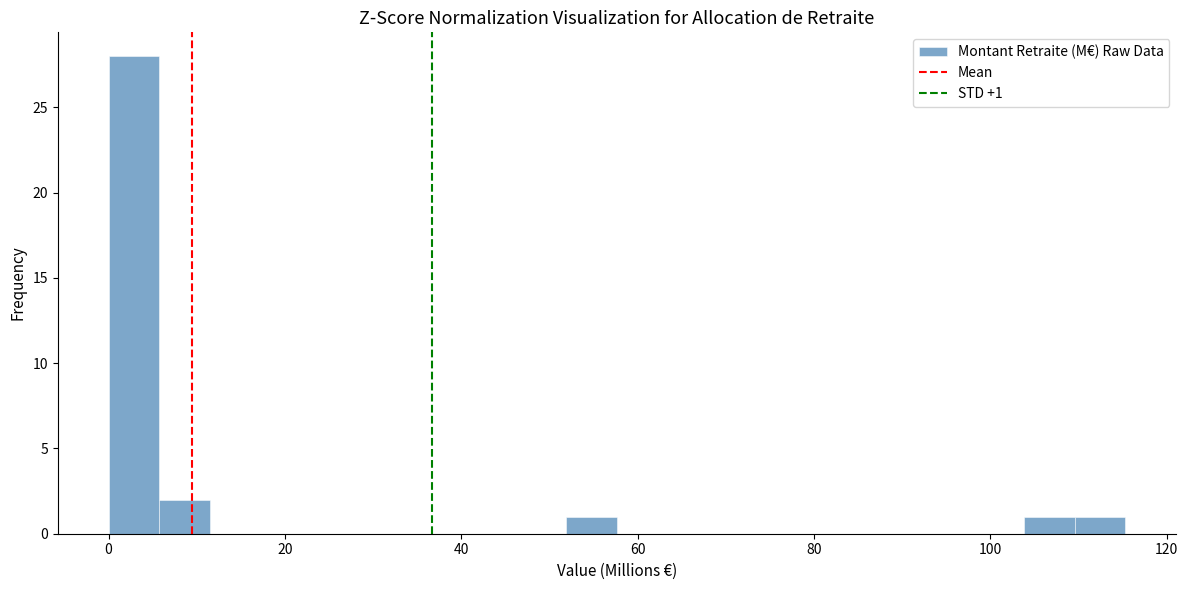

Around what value on the x-axis is the tallest bar? Give the approximate position of its centre, as read against the axis.

2